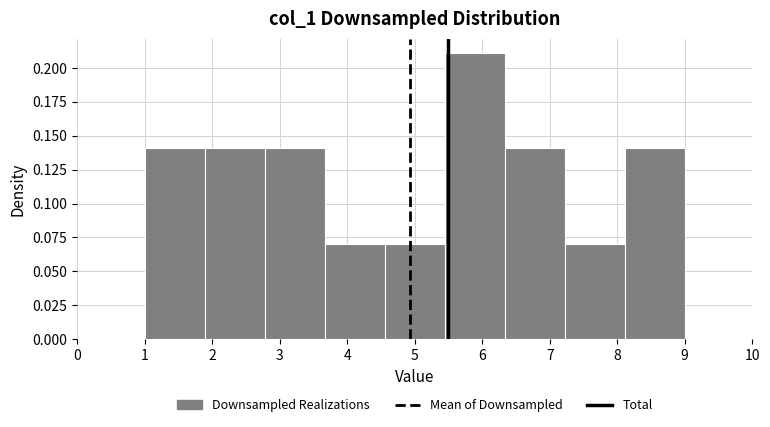

Which range on the x-axis has the tallest bar?

5.4 to 6.3